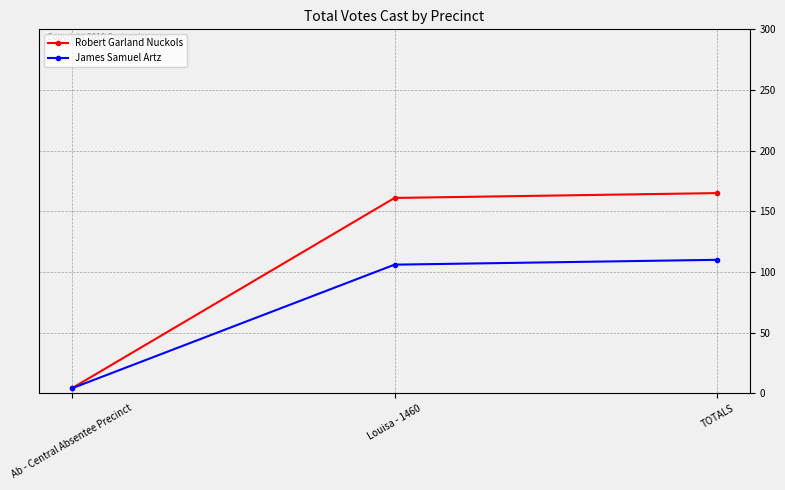

Which series has the largest range (max minus min)?

Robert Garland Nuckols